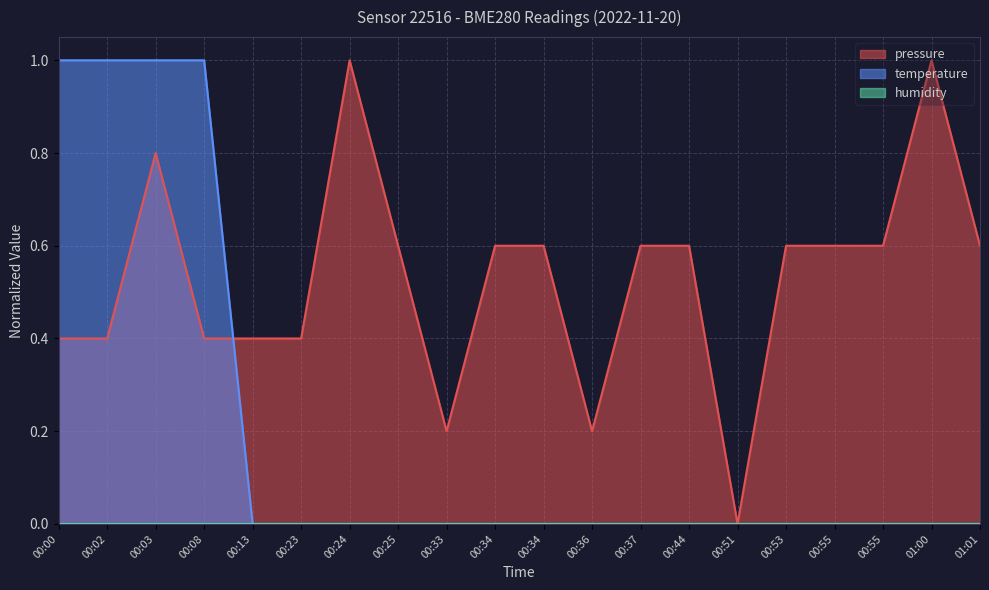

List the labels in order of pressure value, smallest first.

00:51, 00:33, 00:36, 00:00, 00:02, 00:08, 00:13, 00:23, 00:25, 00:34, 00:34, 00:37, 00:44, 00:53, 00:55, 00:55, 01:01, 00:03, 00:24, 01:00